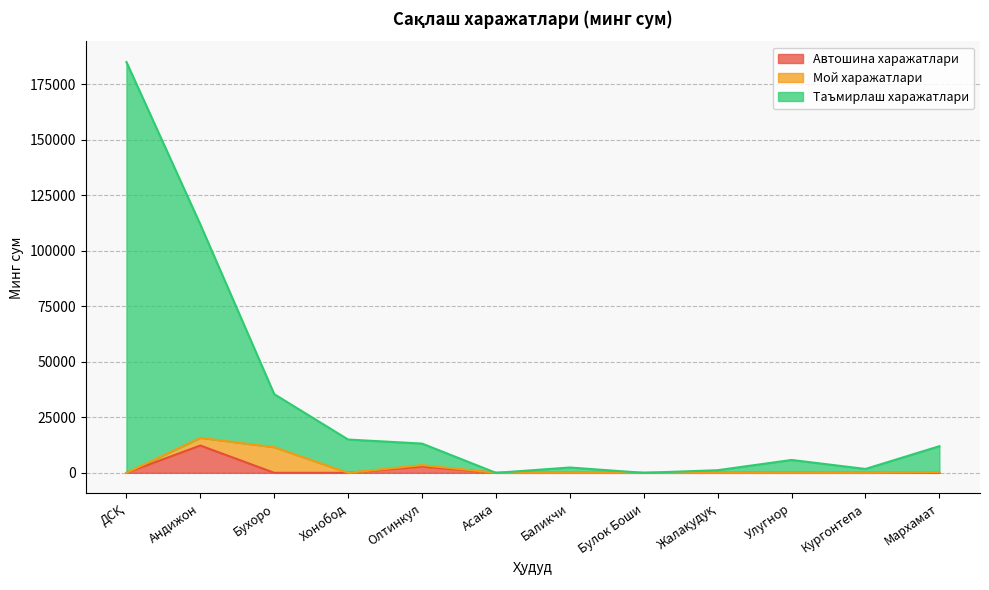

What are all the series names shown in the legend?

Автошина харажатлари, Мой харажатлари, Таъмирлаш харажатлари